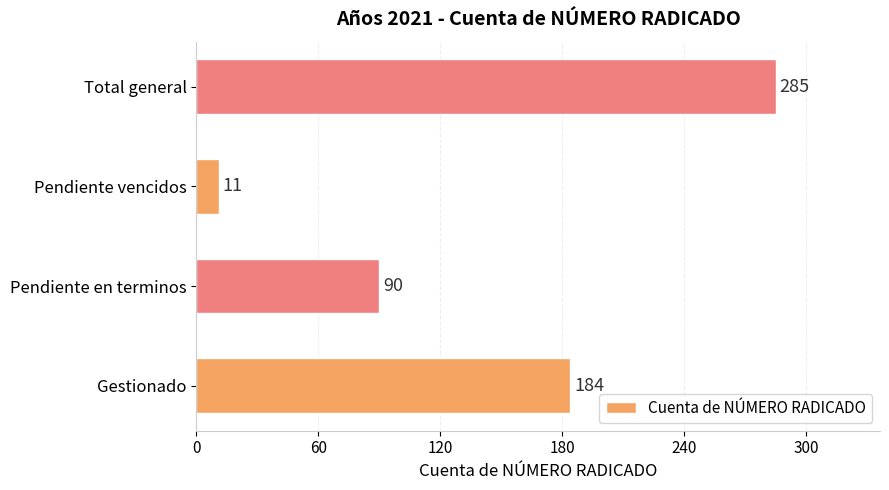

Rank the categories by value from lowest to highest.

Pendiente vencidos, Pendiente en terminos, Gestionado, Total general